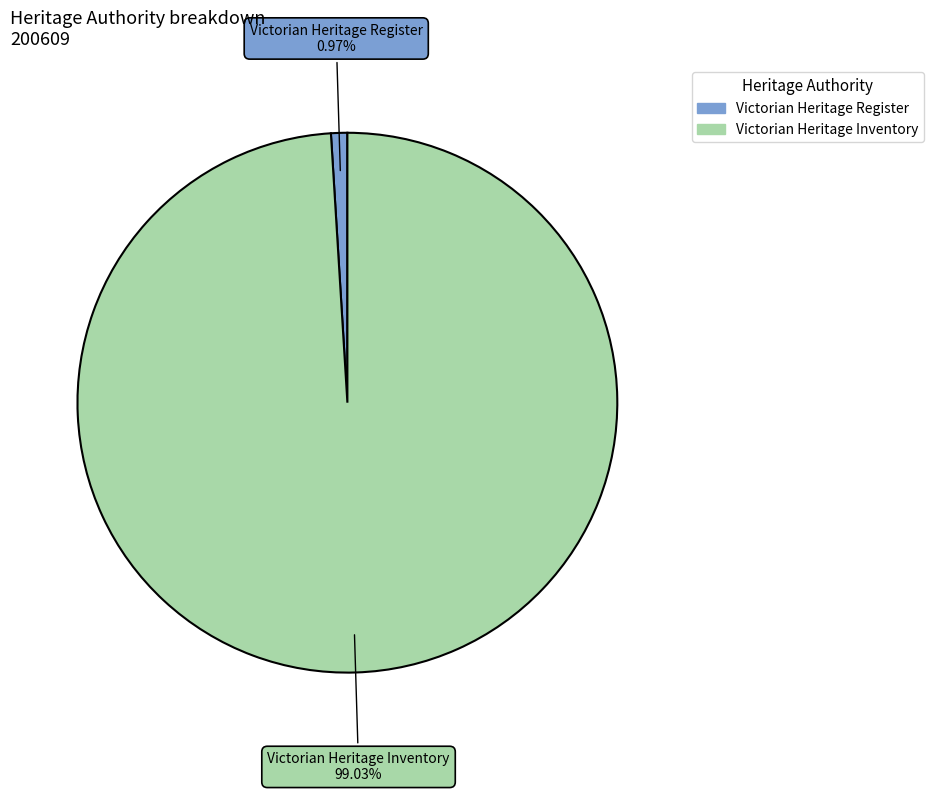

Is there any slice that represents more than half of the pie?

Yes